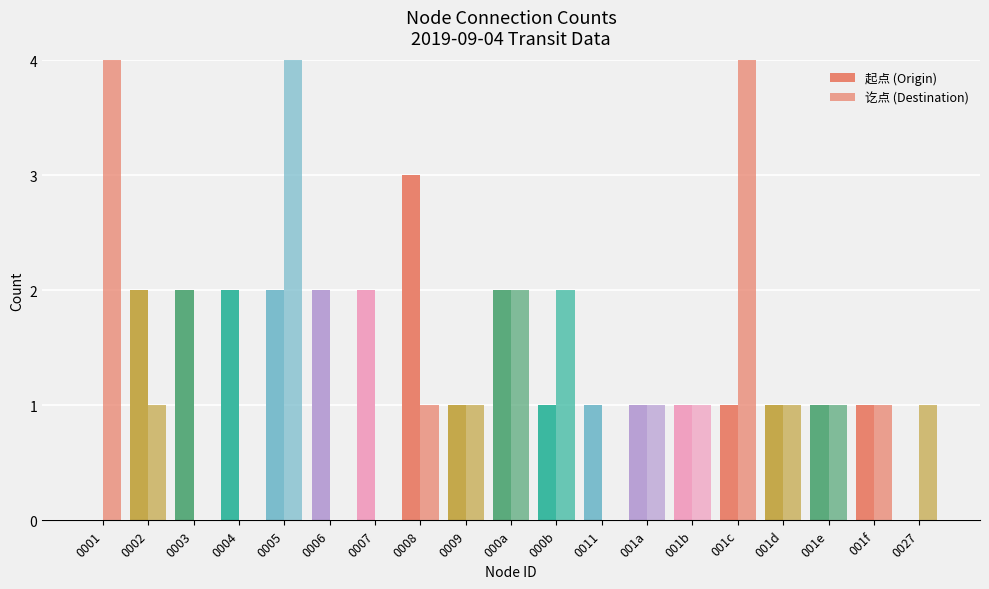

Read the 讫点 (Destination) value at 000b.

2